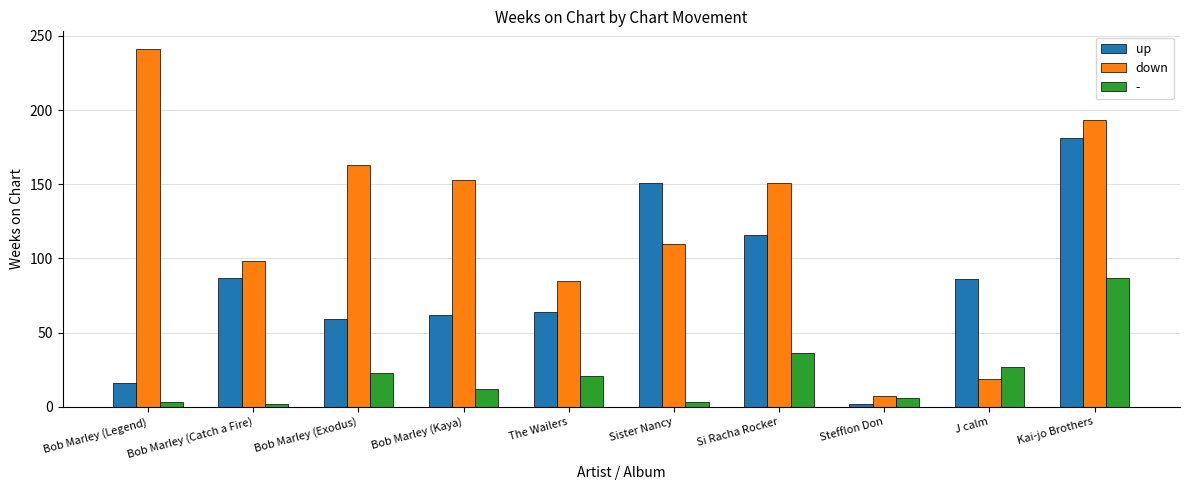

Rank the series by their average value, from highest to lowest.

down, up, -